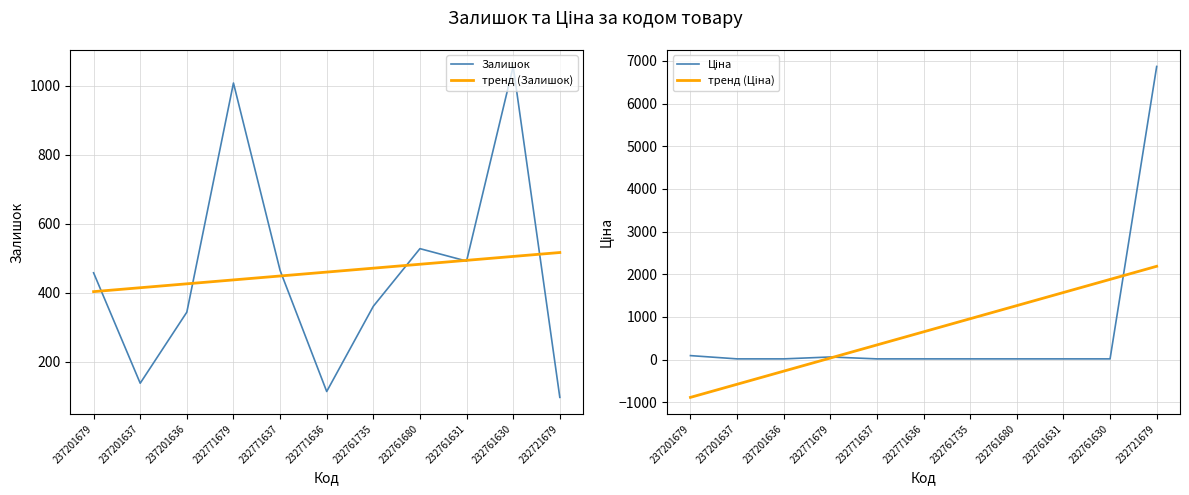

At which category does the chart reach its peak across all series?

232721679